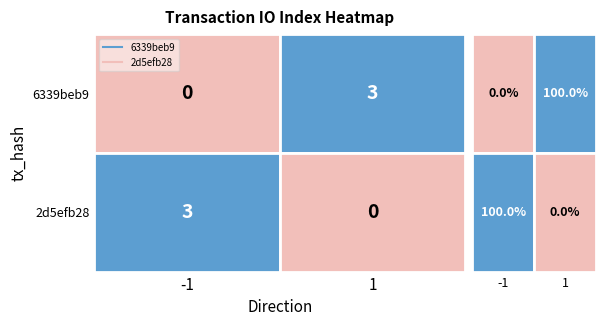

What is the sum of all row_1 values?

3